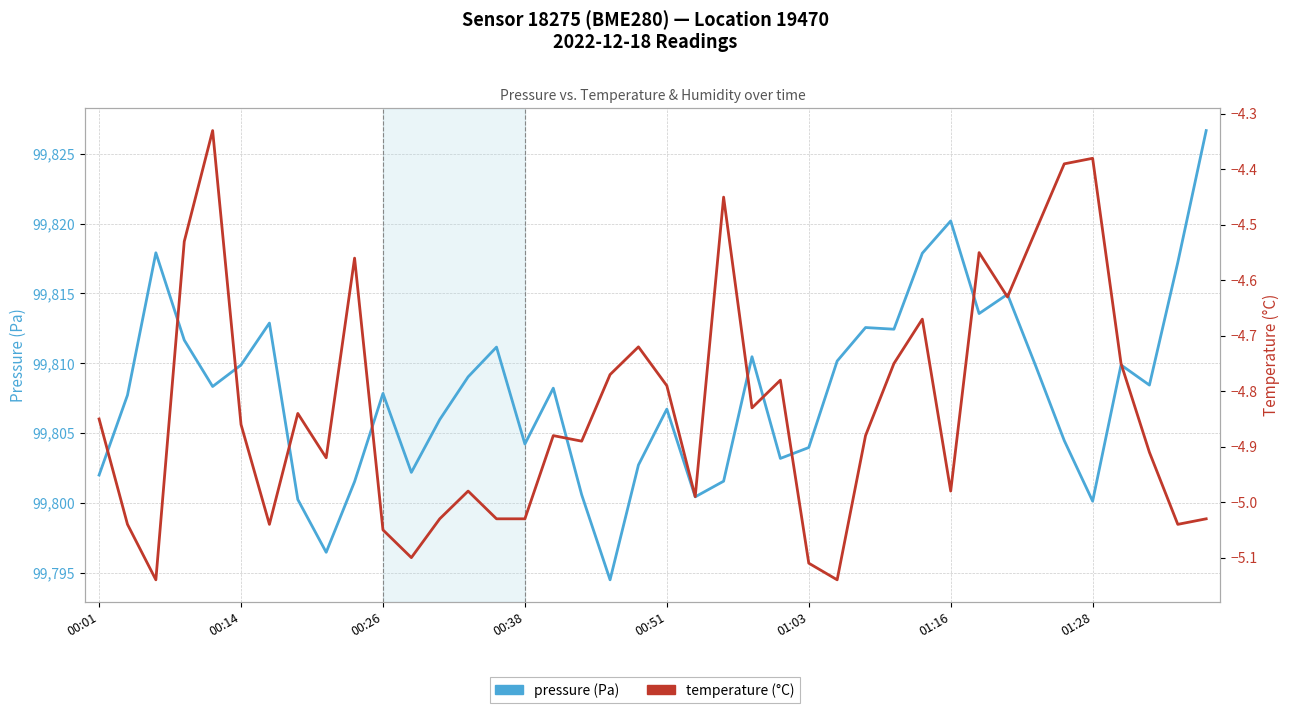

At how many categories does at least one series exceed 22091?

40